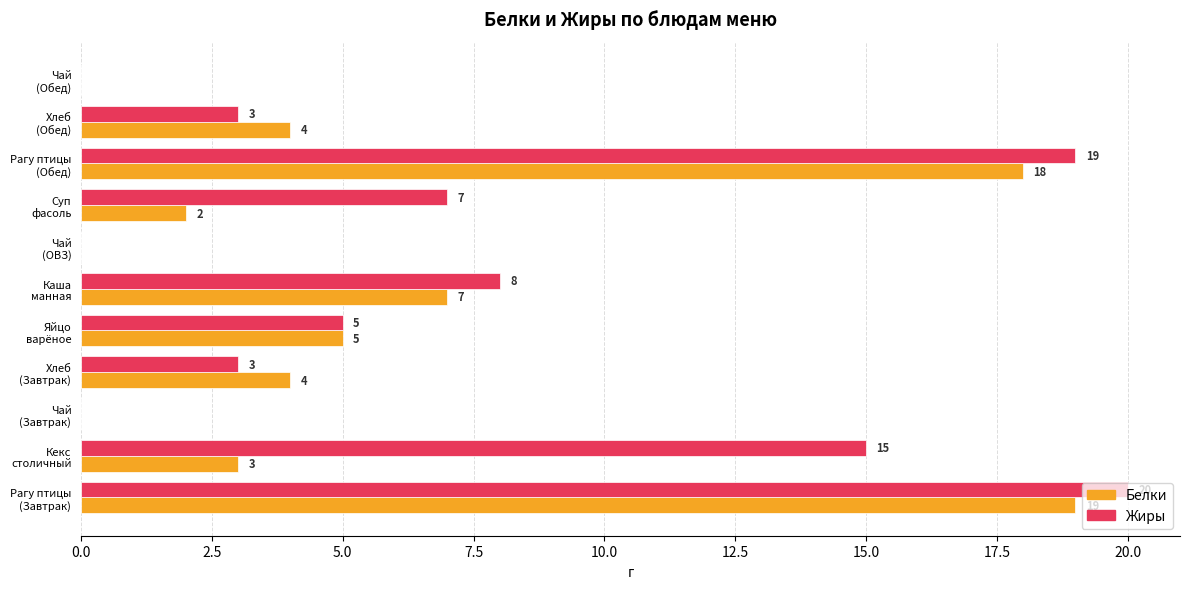

What is the sum of all Белки values?

62